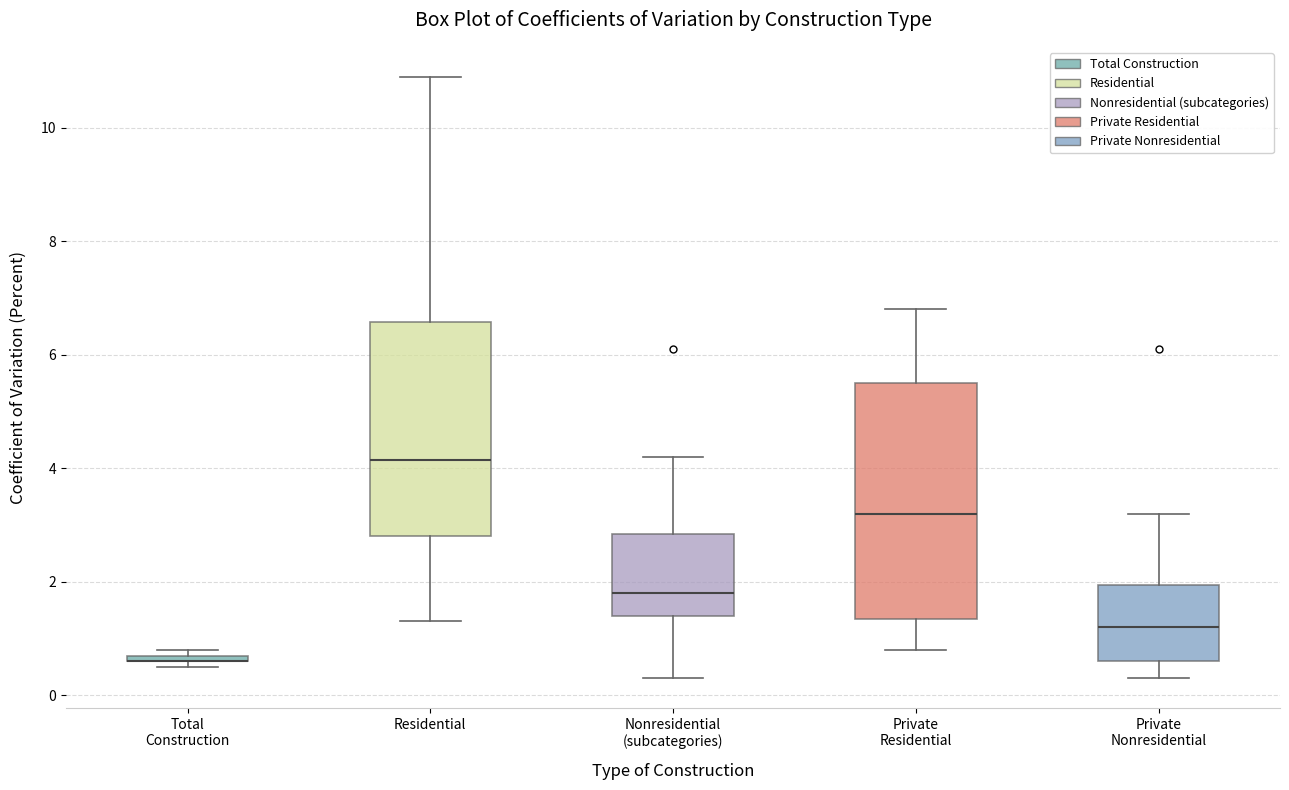

Comparing the boxes themselves (not the whiskers), which one is the tallest?

Private Residential